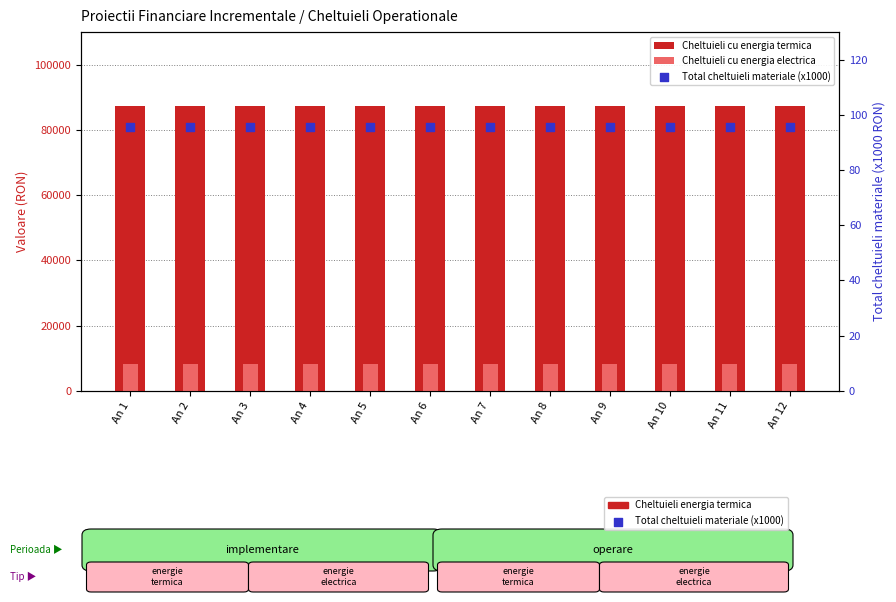

At how many categories does at least one series exceed 48753?

12